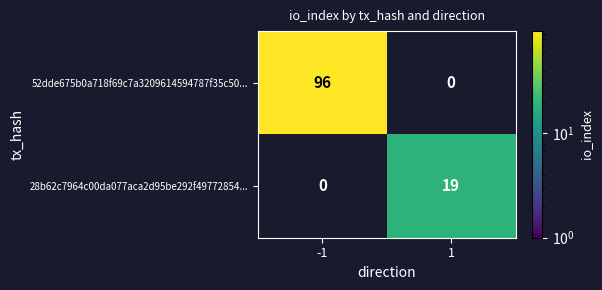

Is it true that 28b62c7964c00da077aca2d95be292f49772854... equals 32 at 1?

False